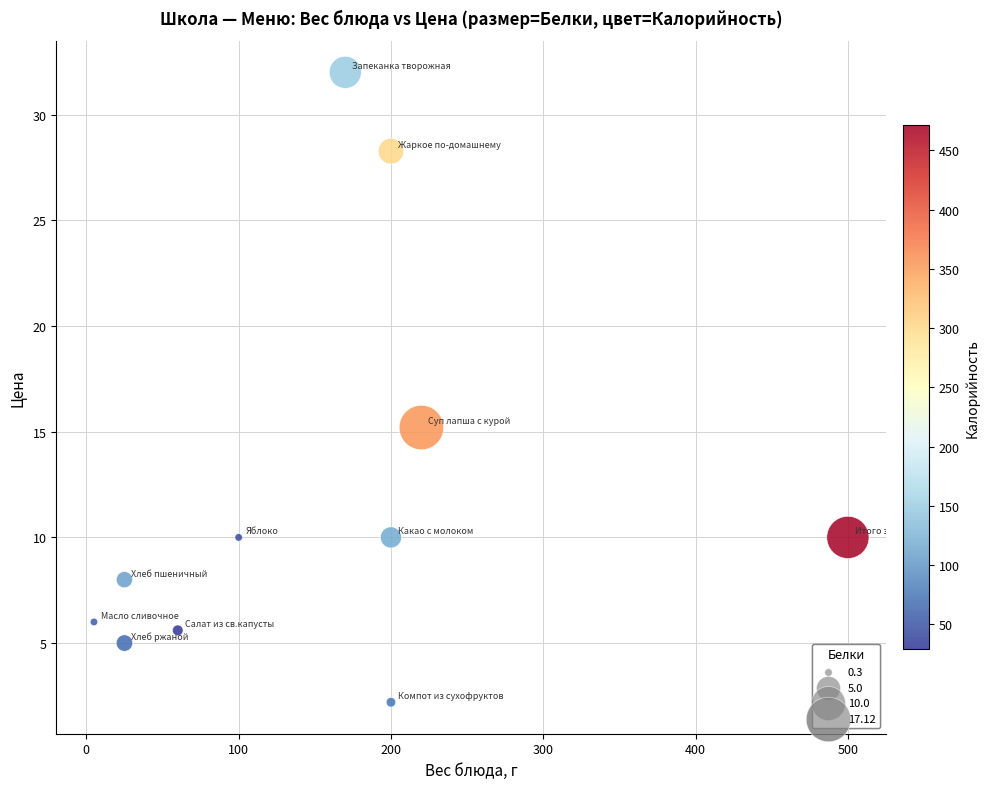

What is the range of Y values (max minus min)?

29.8